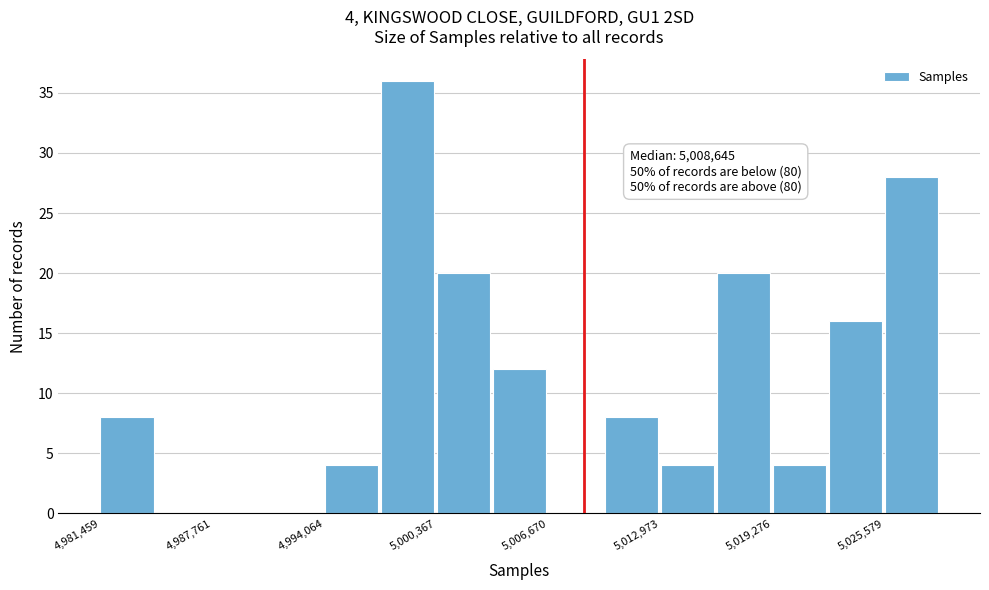

Around what value on the x-axis is the tallest bar? Give the approximate position of its centre, as read against the axis.

4999000